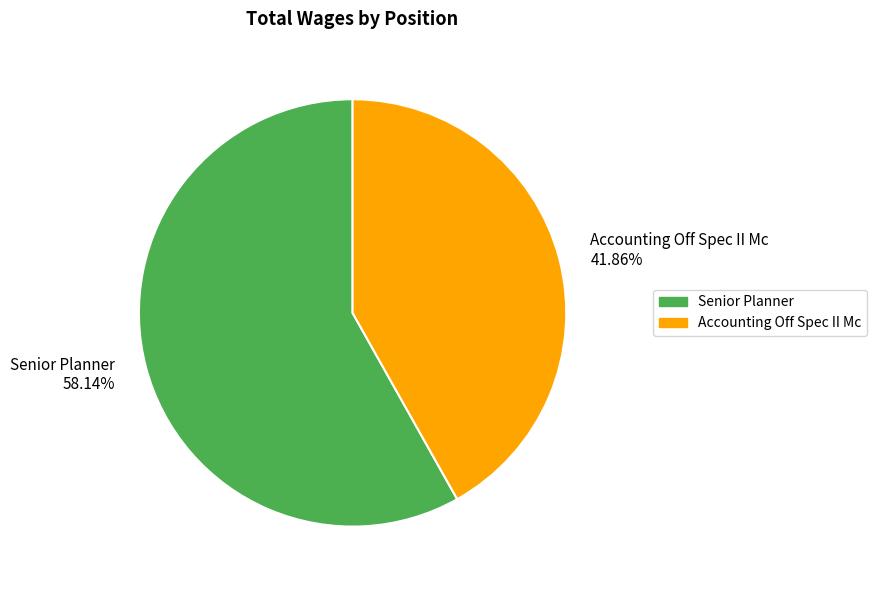

What percentage is the Accounting Off Spec II Mc slice, to the nearest percent?

42%